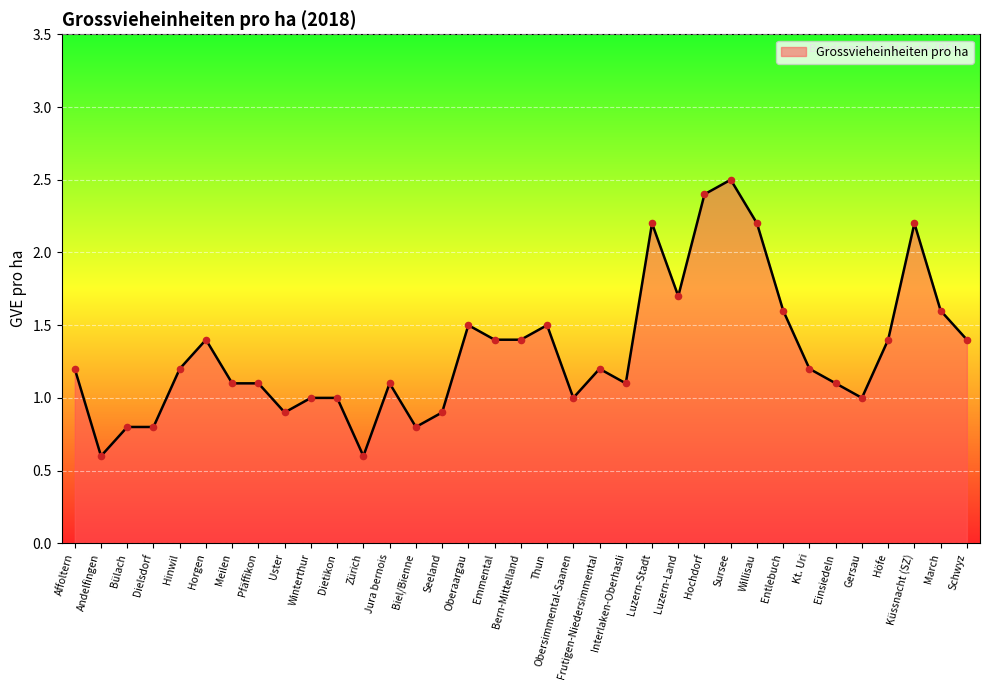

Which has a higher value, Zürich or Oberaargau?

Oberaargau